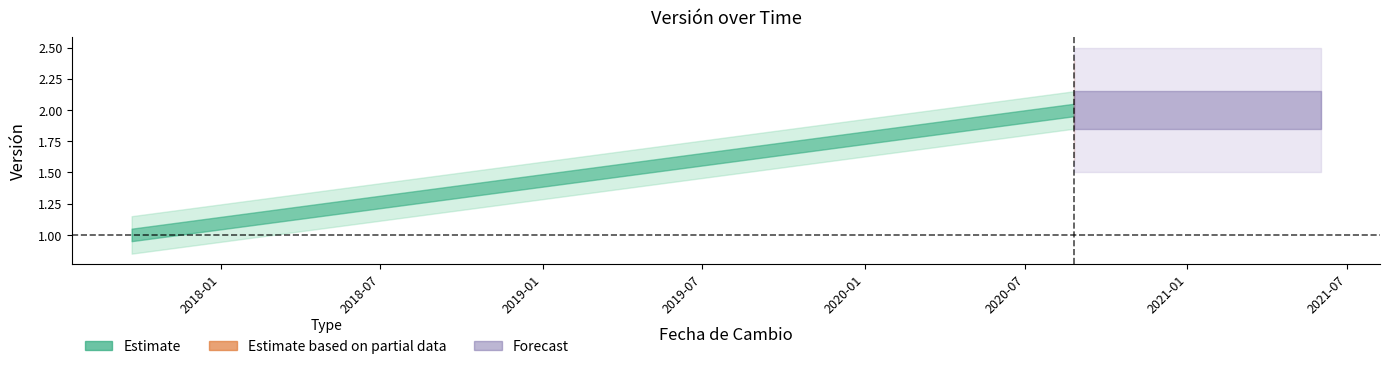

What is the average value?

2